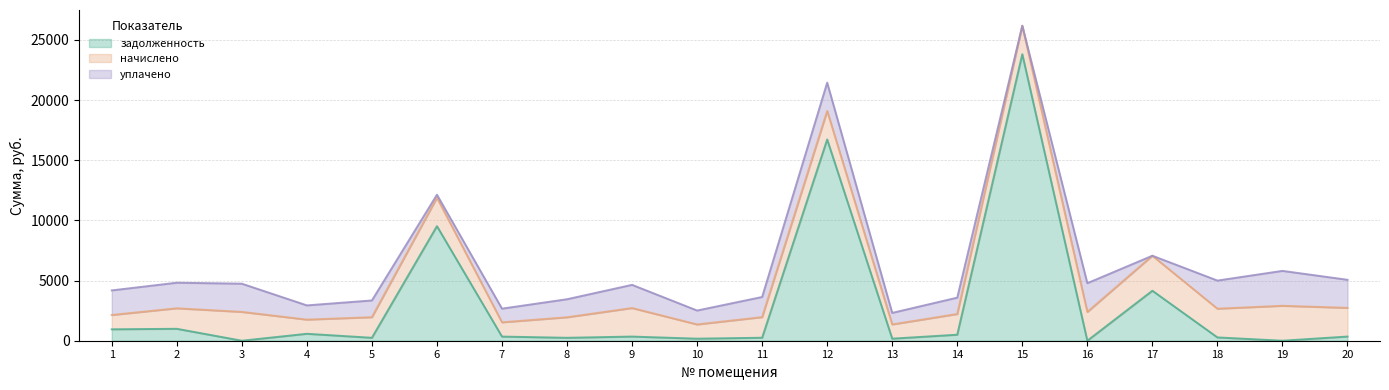

Between which two adjacent categories do задолженность and уплачено first intersect?

5 and 6